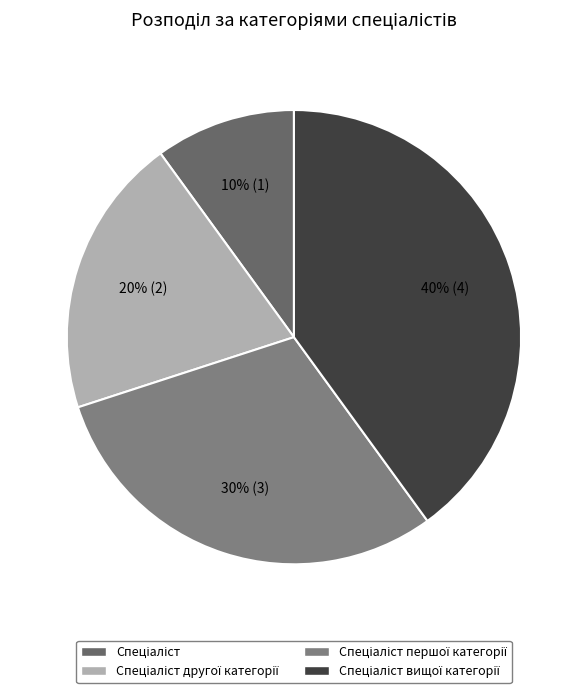

How many segments does this pie chart have?

4